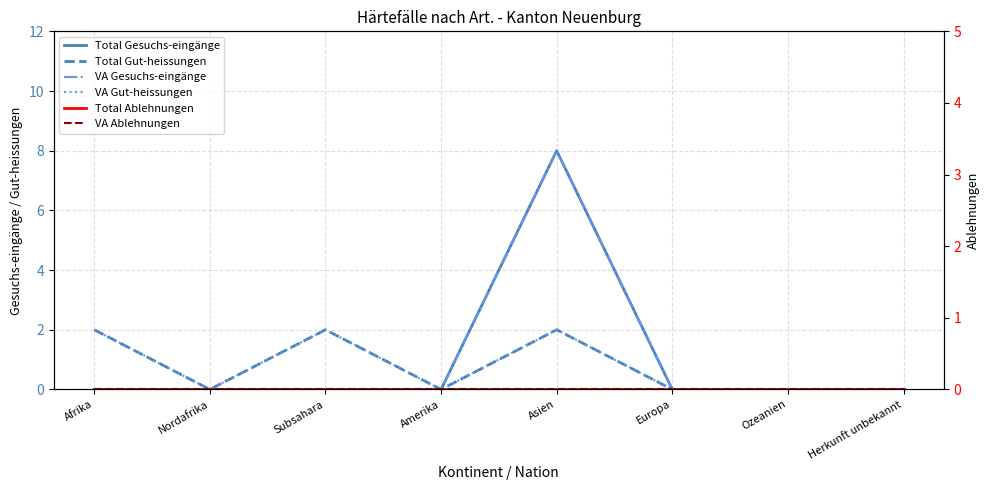

At which category does VA Gut-heissungen reach its first local peak?

Subsahara